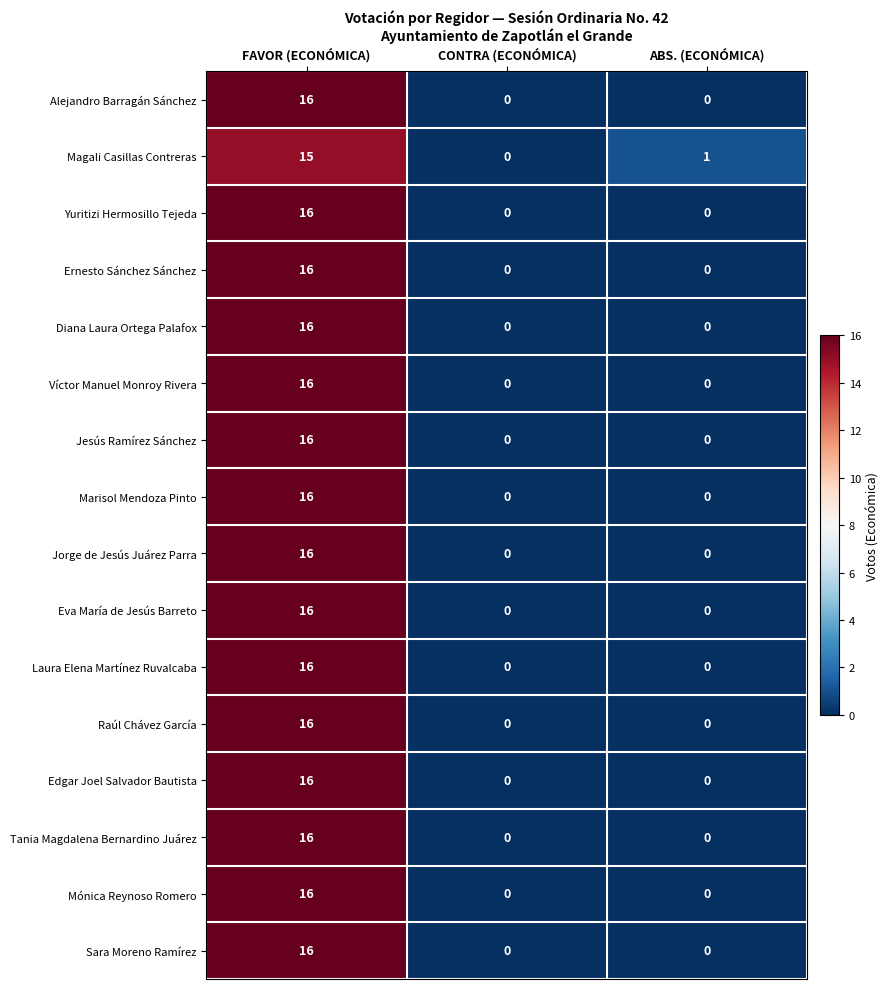

At which category is the sum across all series the highest?

FAVOR (ECONÓMICA)